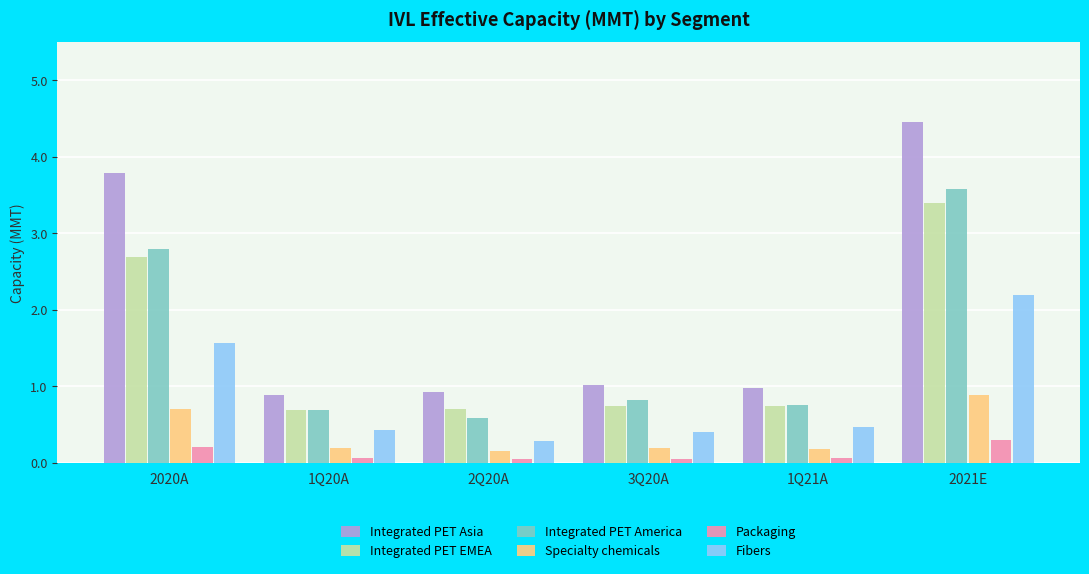

Which series has the largest total across all categories?

Integrated PET Asia